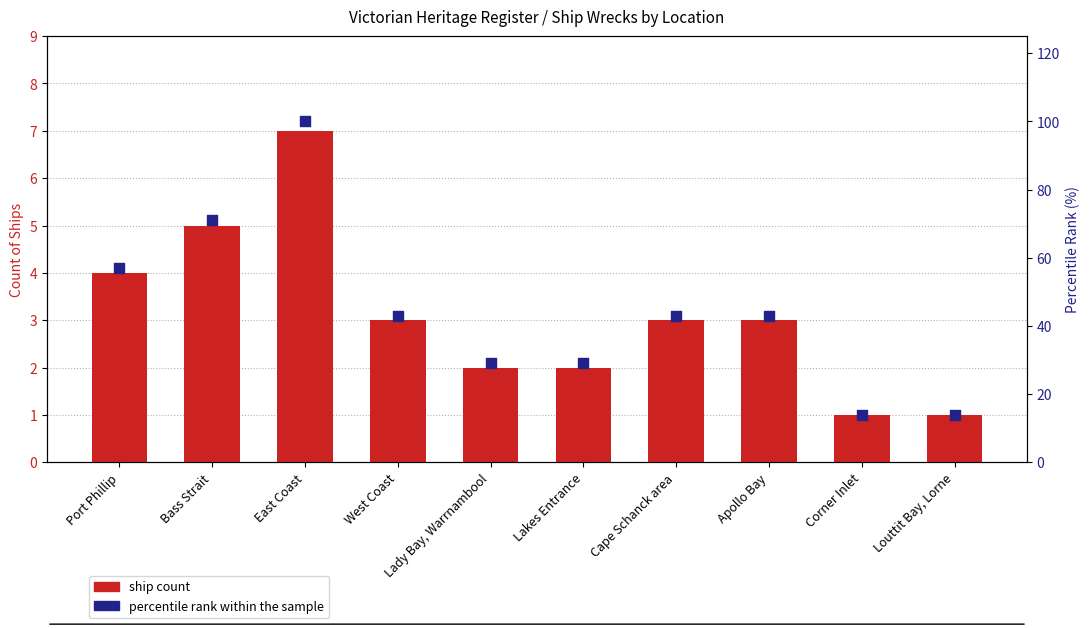

What are all the series names shown in the legend?

ship count, percentile rank within the sample